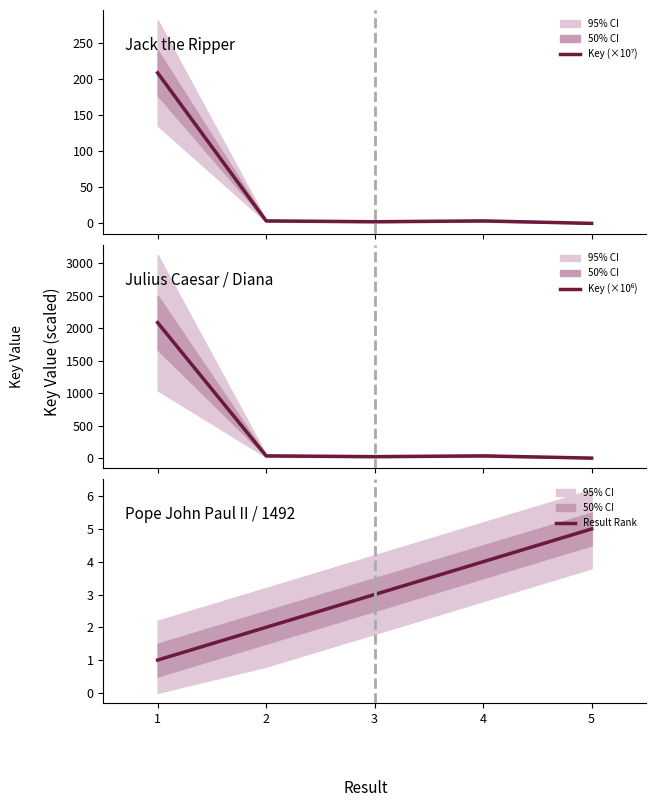

Does the chart have visible grid lines?

No